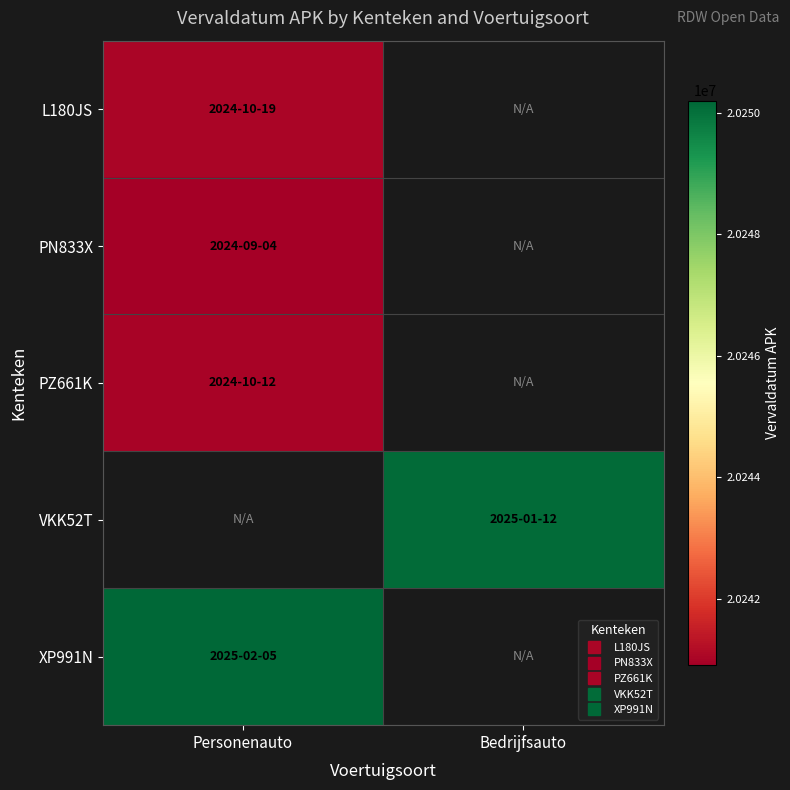

How many data points does each series have?

2